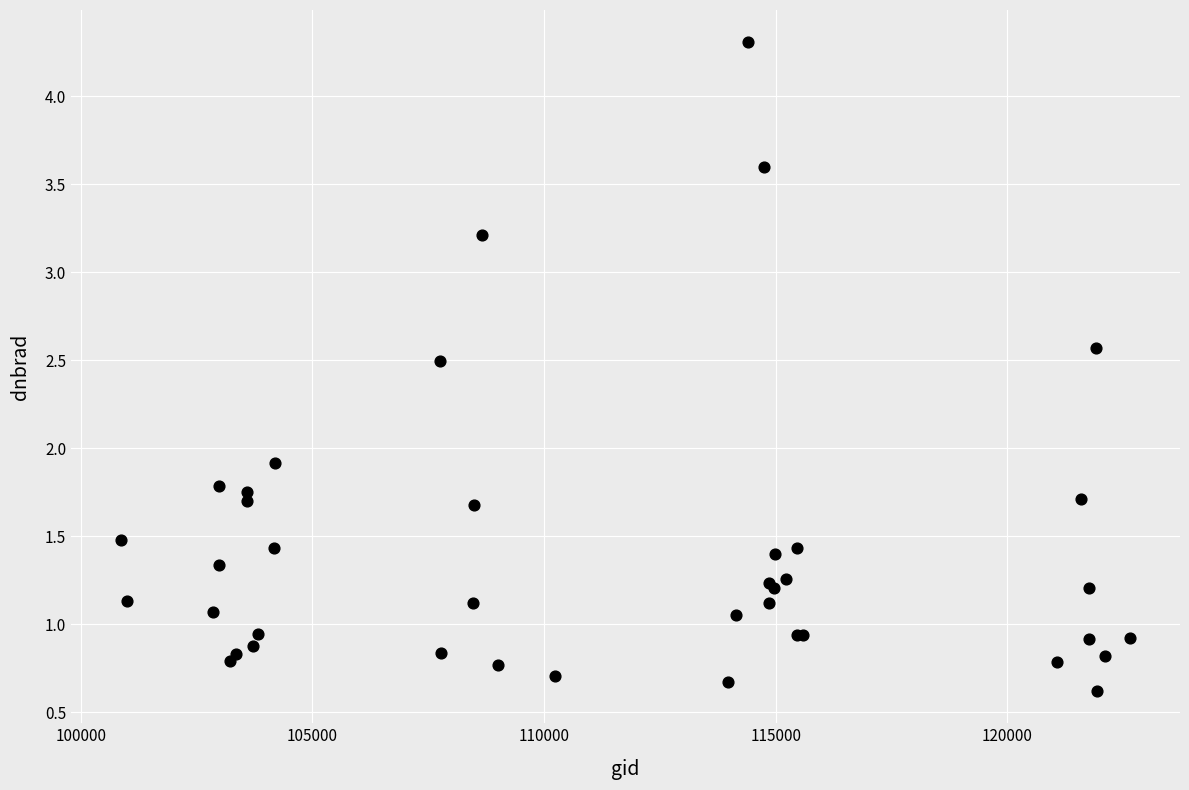

What Y value in the scatter plot is closest to 2?

1.9